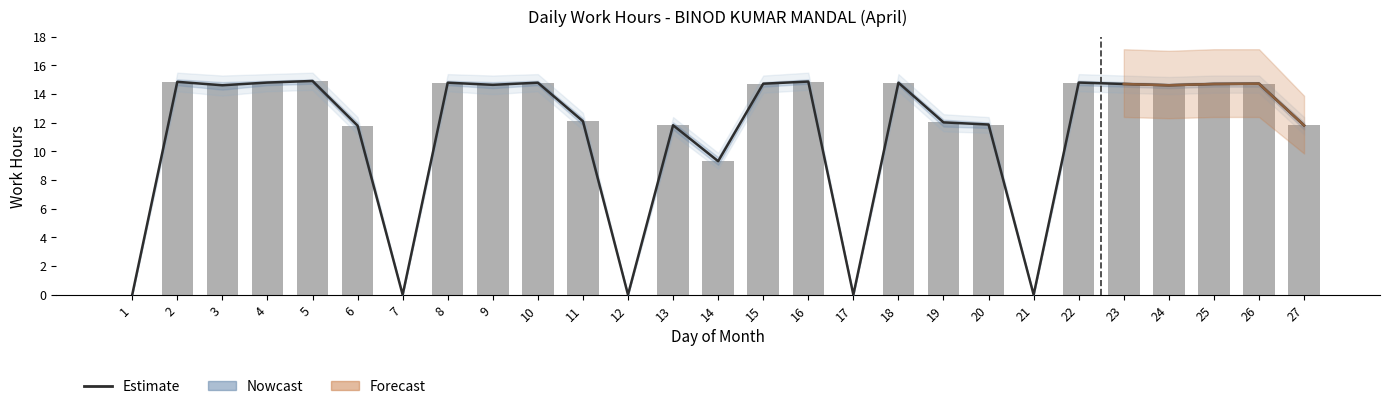

Reading left to right, what are all the values shown in this chart?

0.0	14.9	14.6	14.8	14.9	11.8	0.0	14.8	14.7	14.8	12.1	0.0	11.8	9.3	14.7	14.9	0.0	14.8	12.0	11.9	0.0	14.8	14.7	14.6	14.7	14.7	11.8